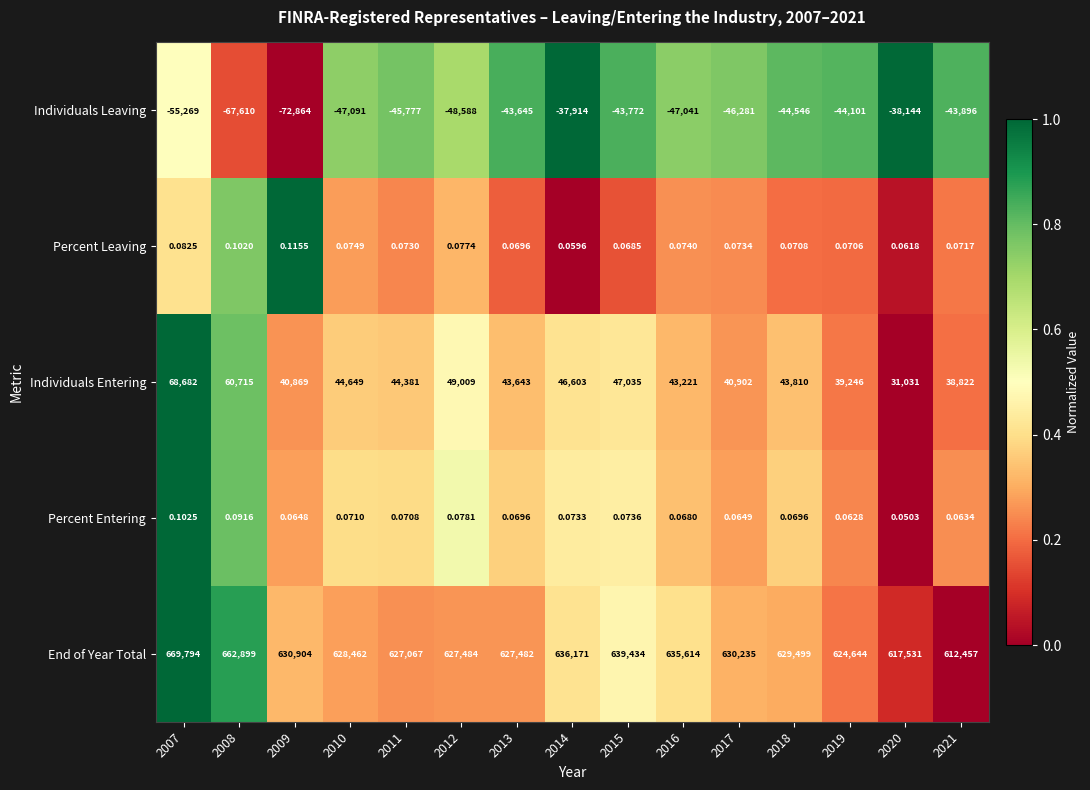

Rank the series at 2010 from highest to lowest value.

End of Year Total, Individuals Entering, Percent Leaving, Percent Entering, Individuals Leaving